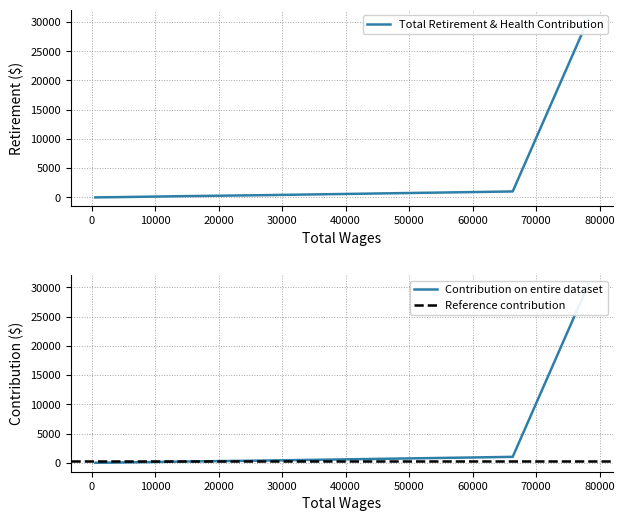

Rank the categories by value from lowest to highest.

598, 3862, 9845, 14252, 27357, 61442, 66307, 78246